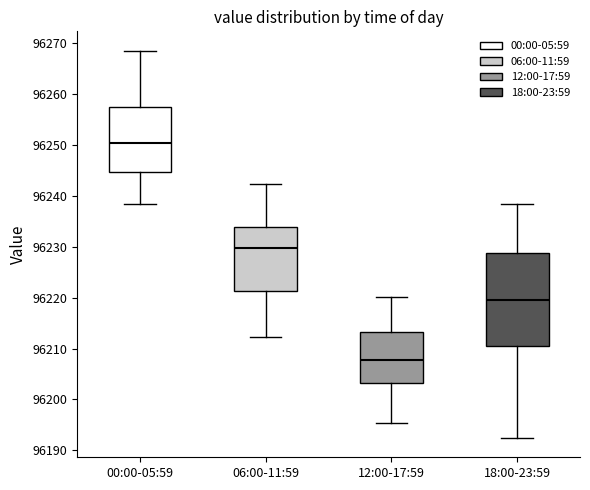

Reading left to right, read every box against the y-axis: the position of its median line, the range the box covers, and the ends of its whiskers. The values are not printed on the chart, so give them approximately, as read against the axis.

00:00-05:59: median 96250, box 96245 to 96257, whiskers 96238 to 96268
06:00-11:59: median 96230, box 96221 to 96234, whiskers 96212 to 96242
12:00-17:59: median 96208, box 96203 to 96213, whiskers 96195 to 96220
18:00-23:59: median 96219, box 96211 to 96229, whiskers 96192 to 96238